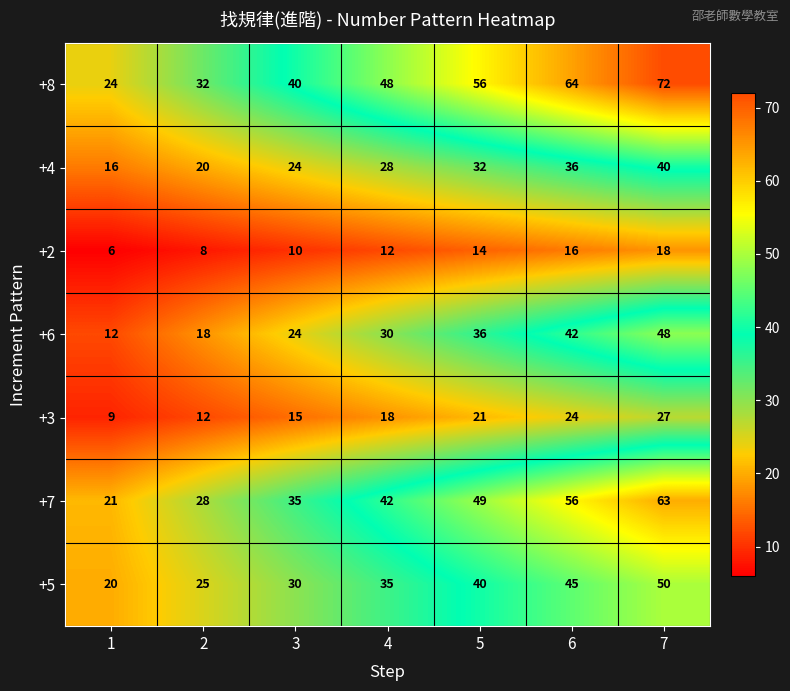

How many data points does each series have?

7